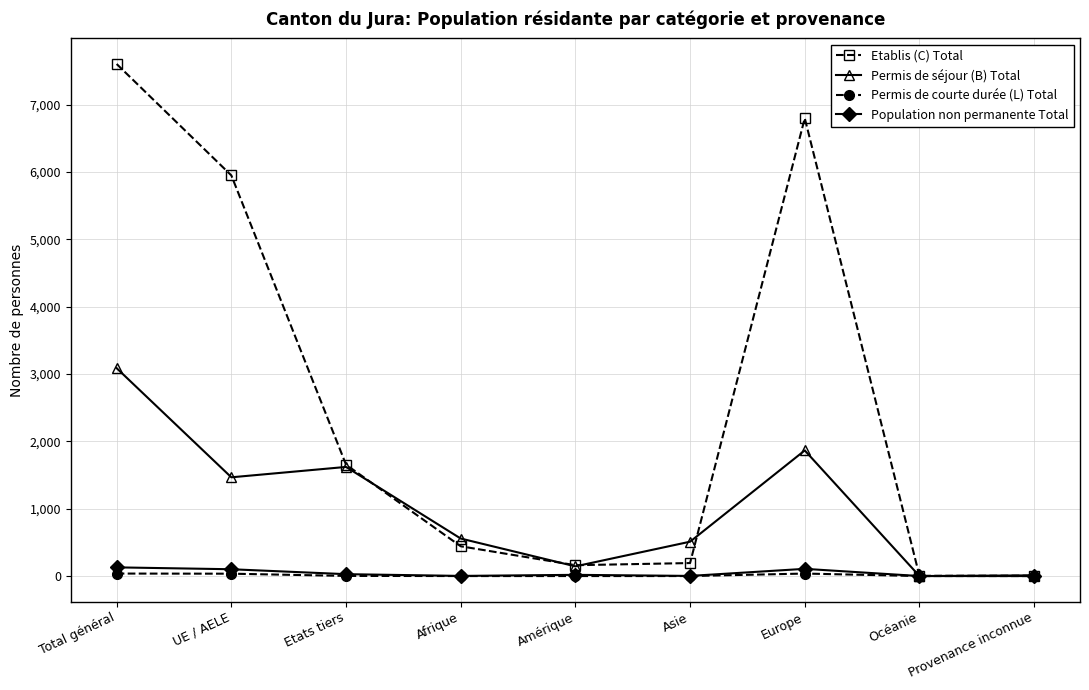

What is the greatest value displayed?

7602